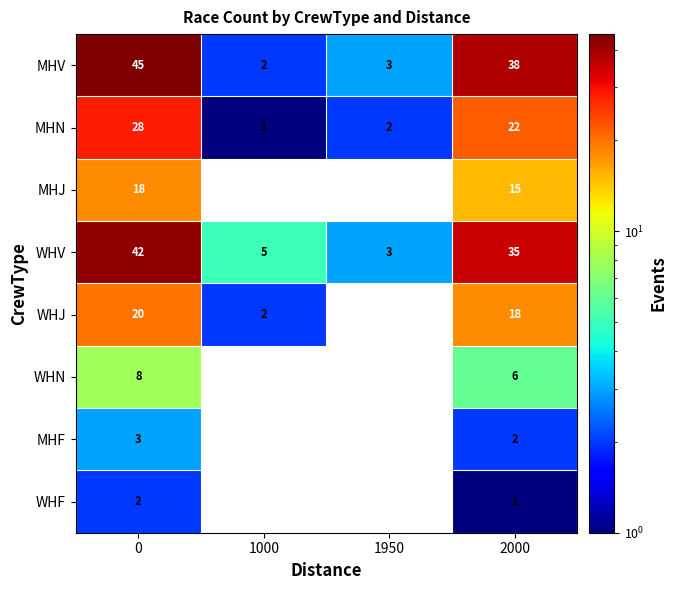

True or false: MHV has a value of 16 at 2000.

False